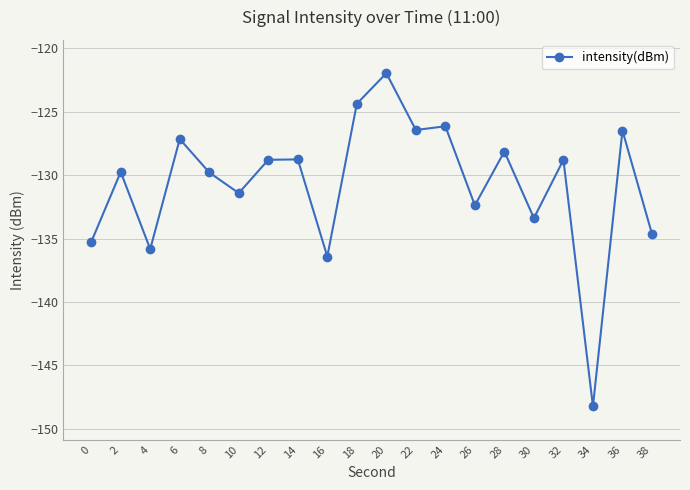

What is the sum of the values at 32 and 14?

-257.5